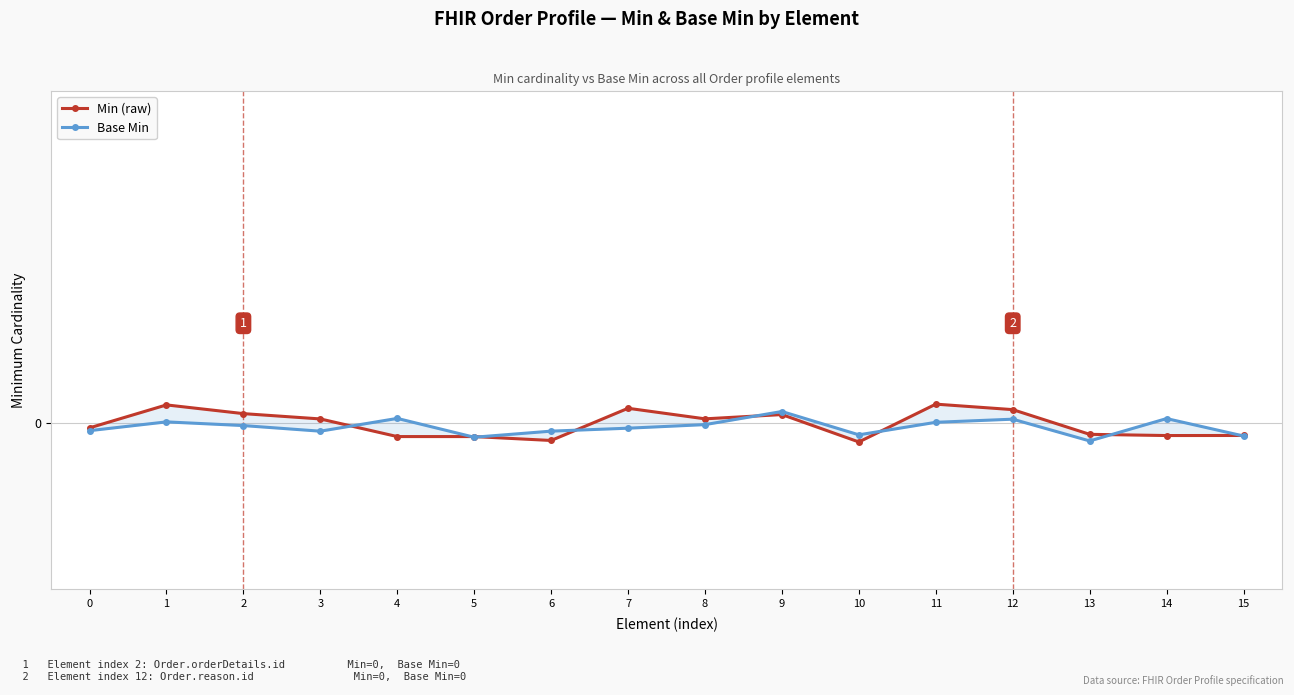

How many values in the Min (raw) series exceed 0?

8